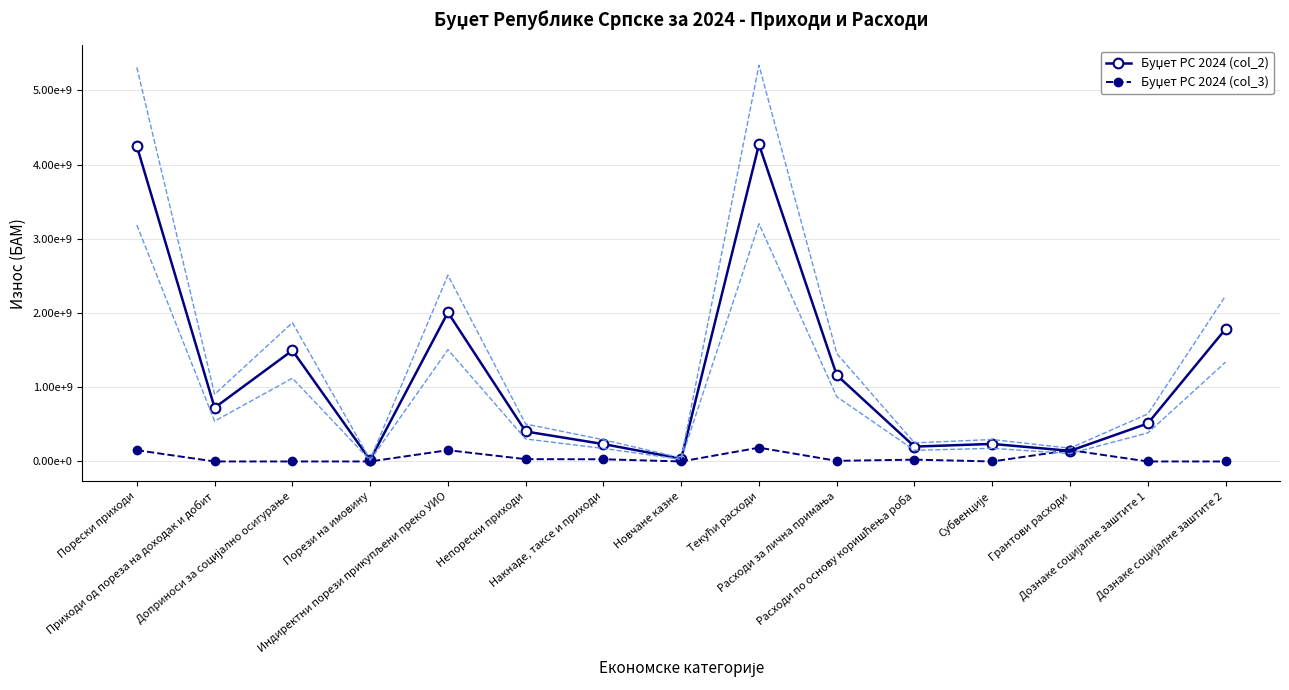

How many intersections are there between Буџет РС 2024 (col_2) and Буџет РС 2024 (col_3)?

2